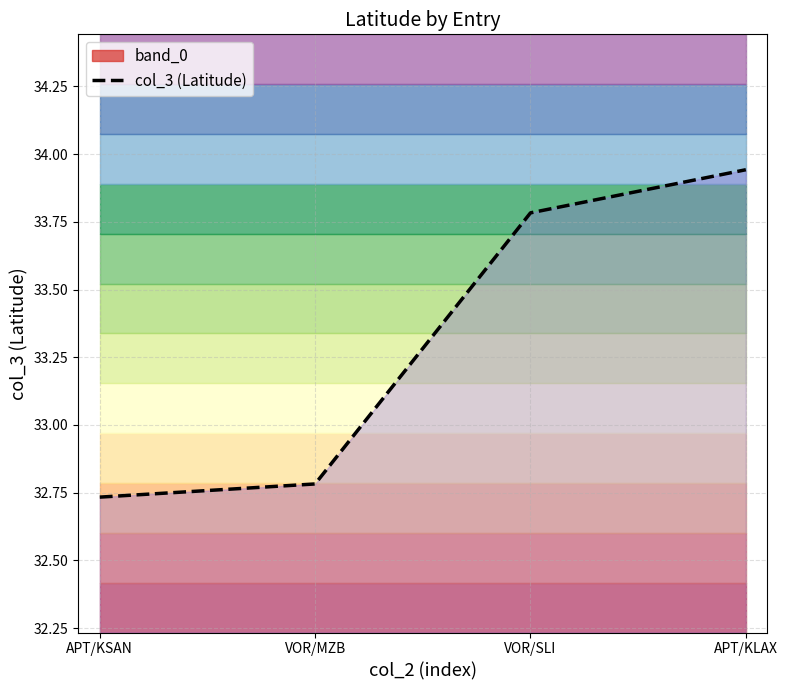

How many lines are shown in the chart?

1